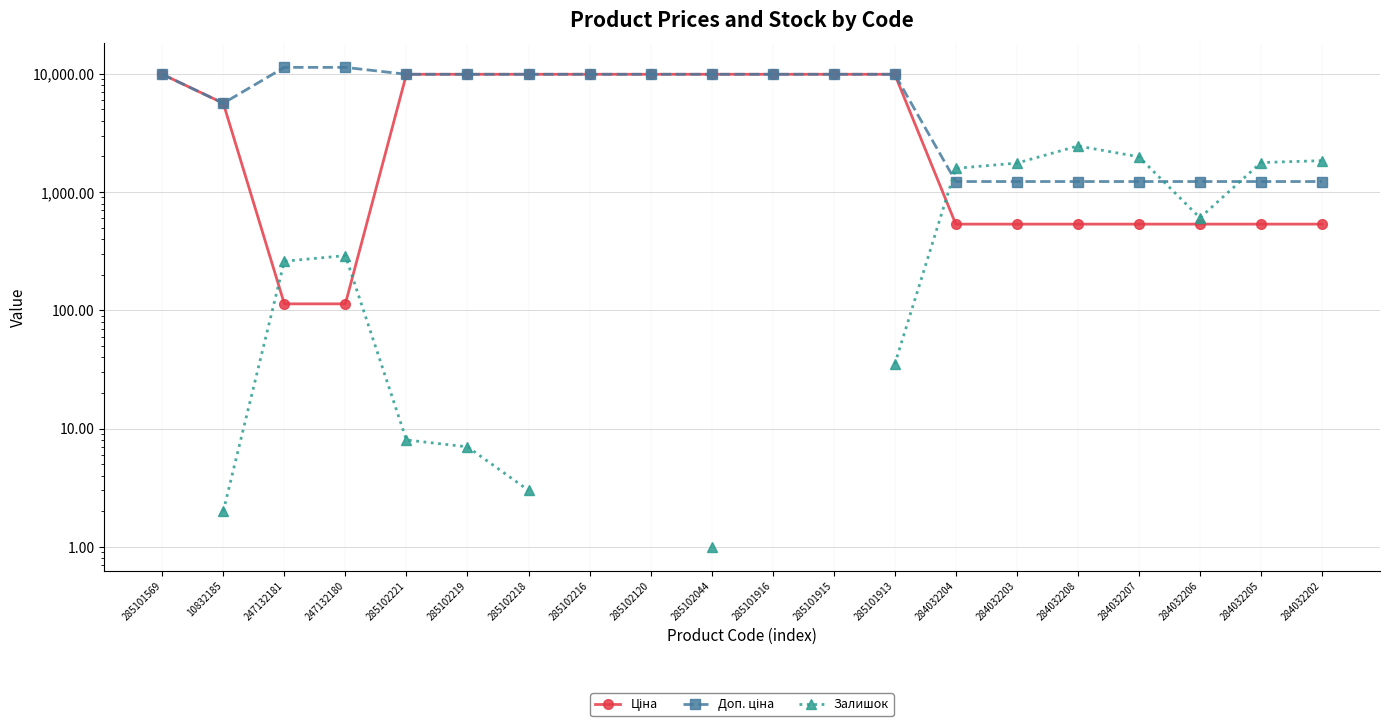

Which category has the highest value in the Доп. ціна series?

247132181